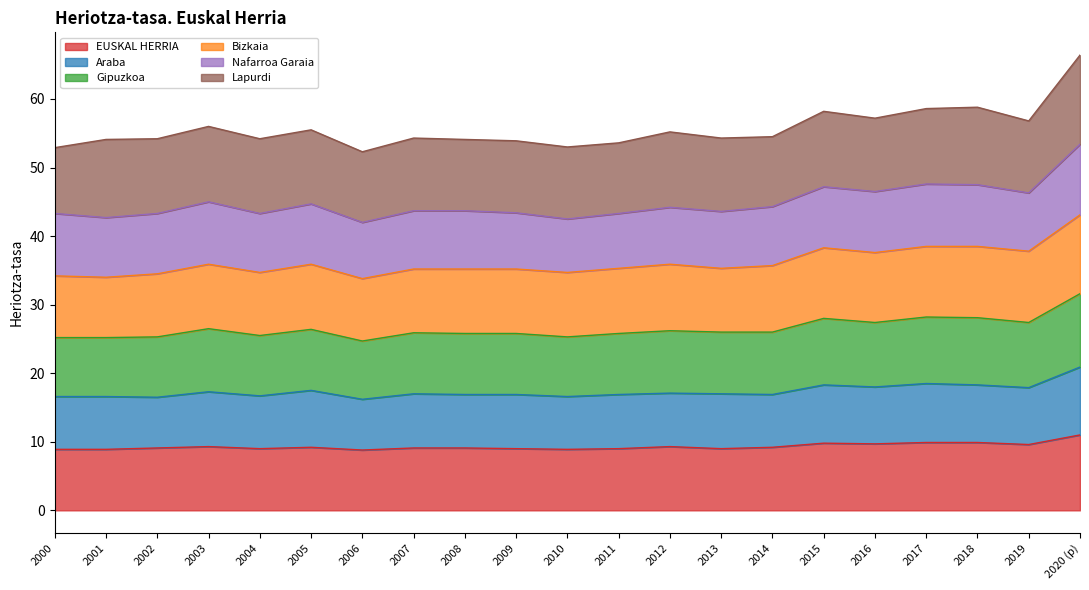

At which category does the chart reach its peak across all series?

2020 (p)